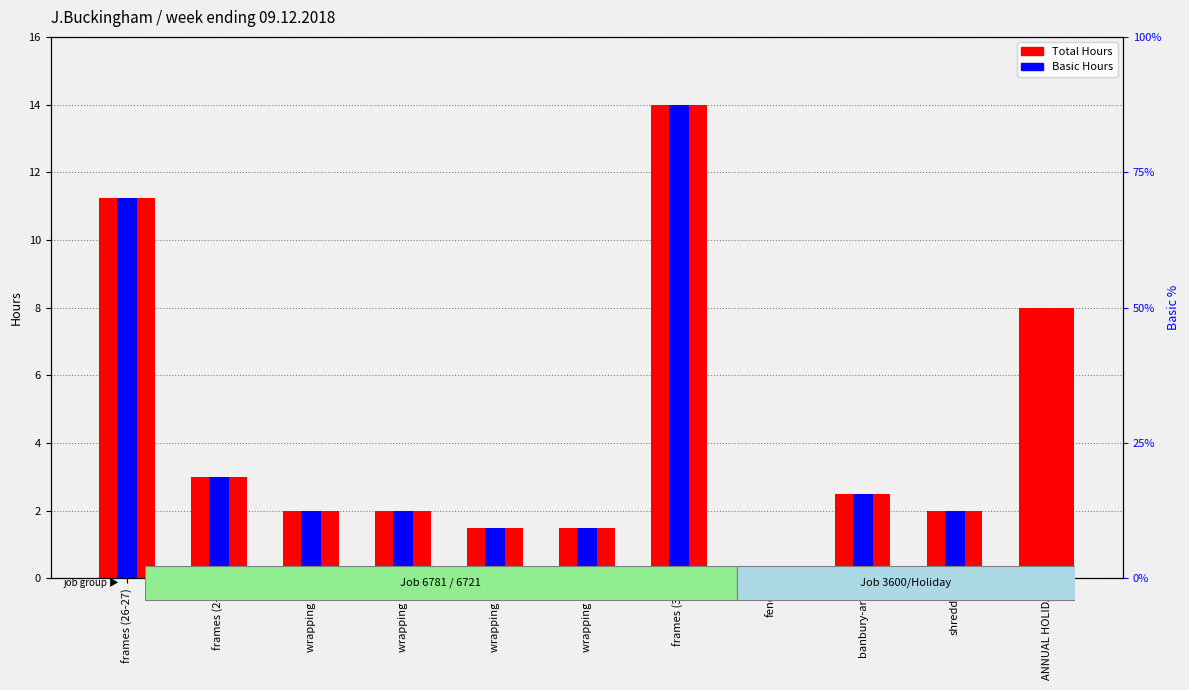

What is the average value of the Basic Hours series?

3.6